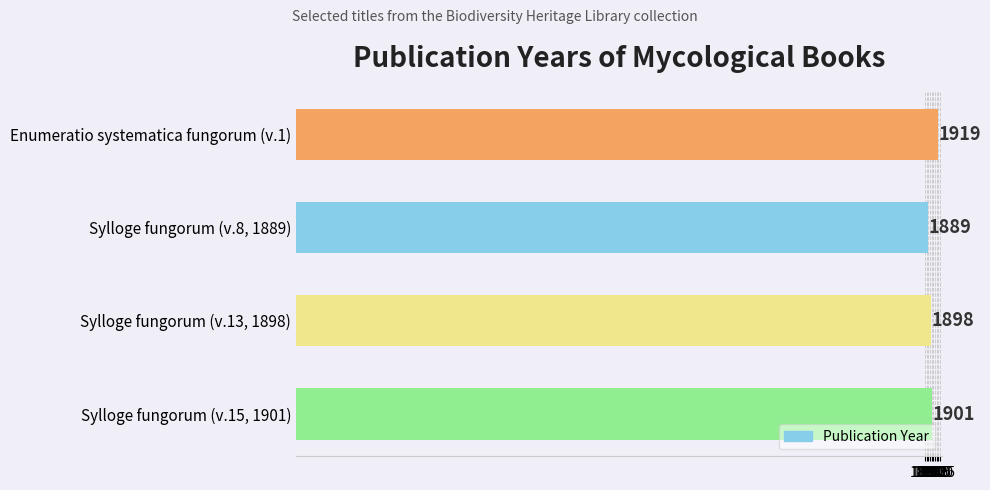

Which has a higher value, Sylloge fungorum (v.15, 1901) or Enumeratio systematica fungorum (v.1)?

Enumeratio systematica fungorum (v.1)